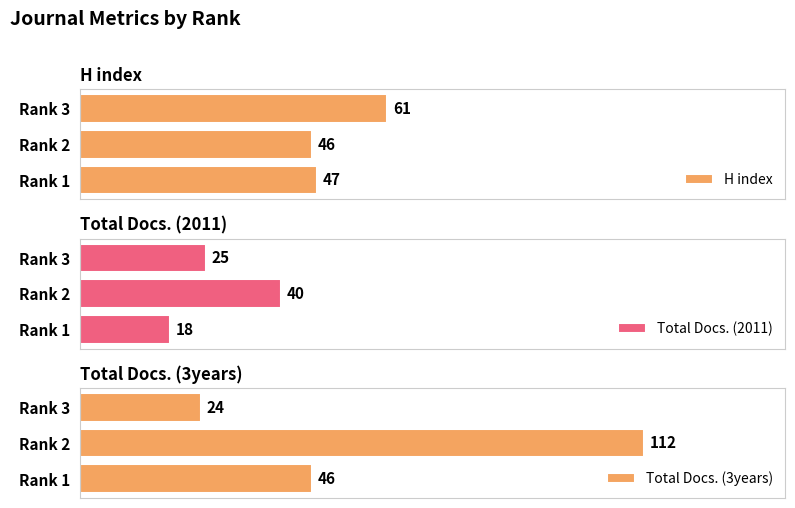

At which label is Total Docs. (2011) closest to 29?

Rank 3